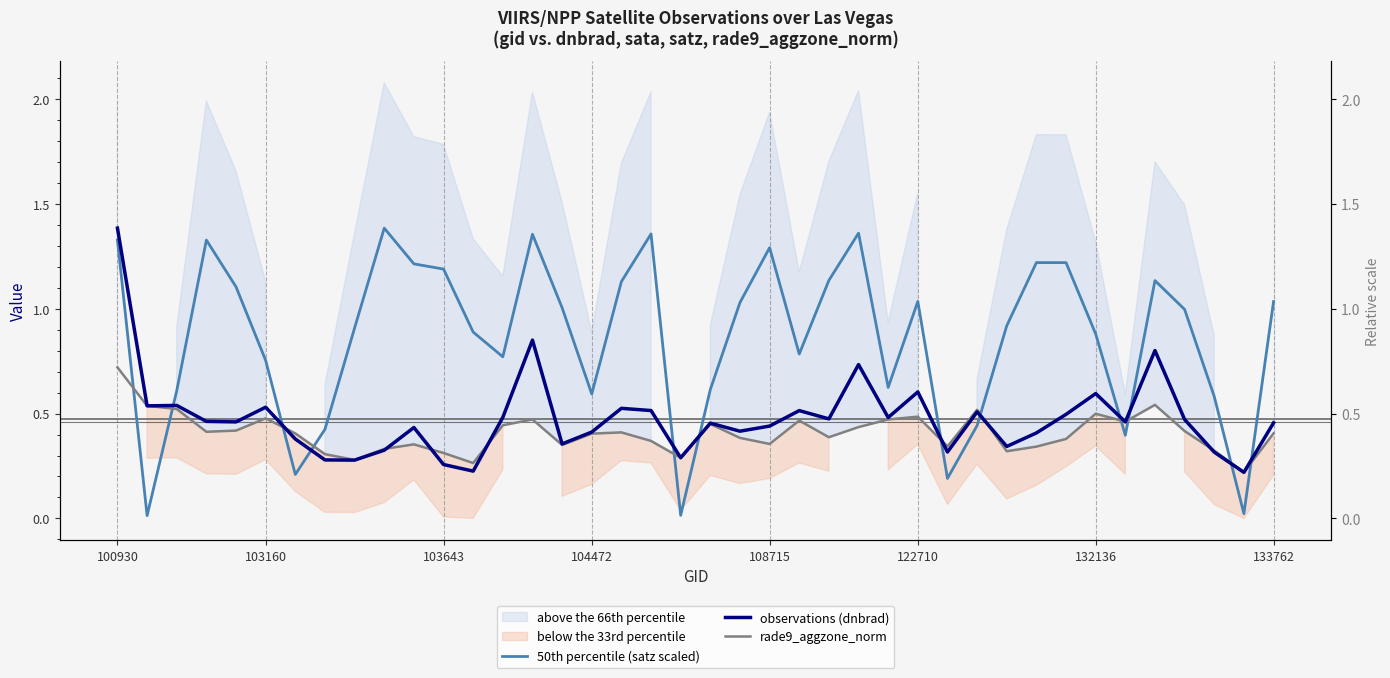

Does the chart display data point markers on the line(s)?

No